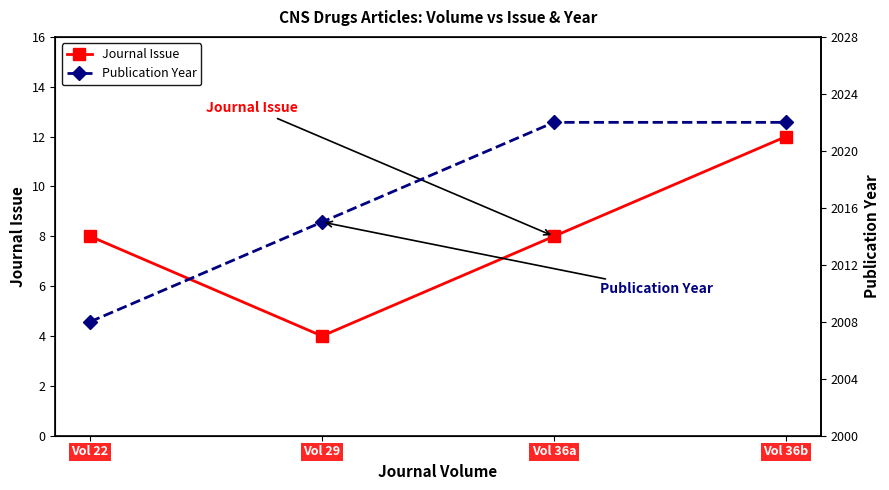

What is the difference between the maximum and minimum values in the Journal Issue series?

8